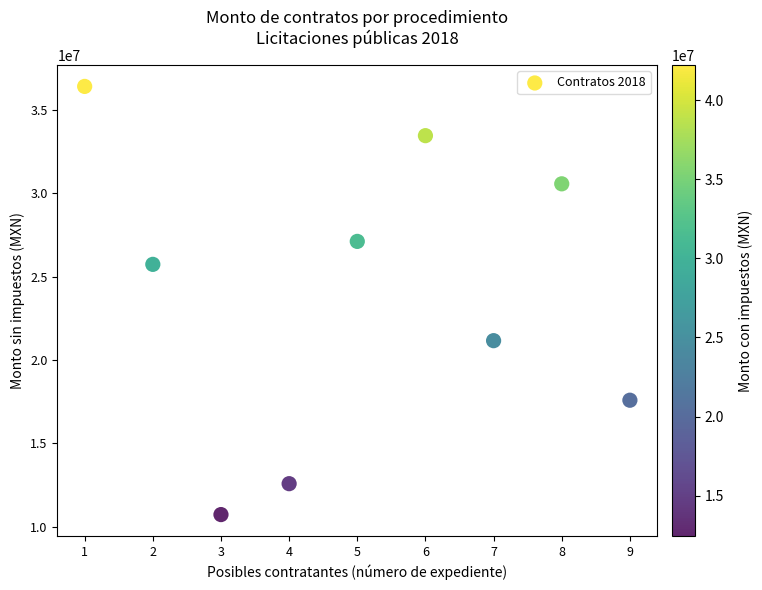

What is the range of Y values (max minus min)?

25670028.0